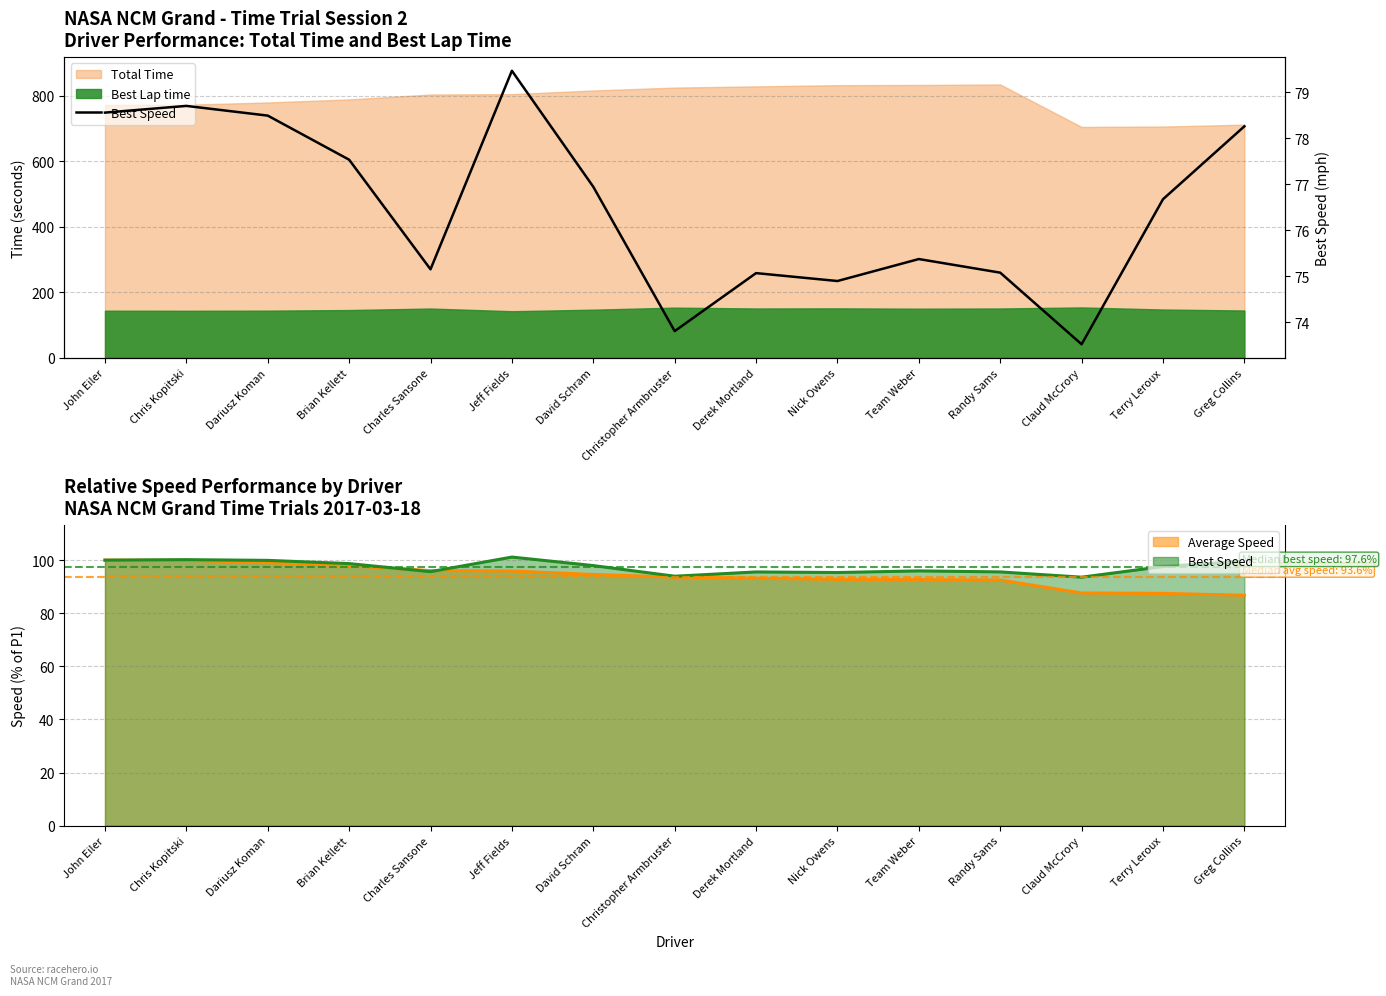

At which category does the chart reach its minimum across all series?

Claud McCrory